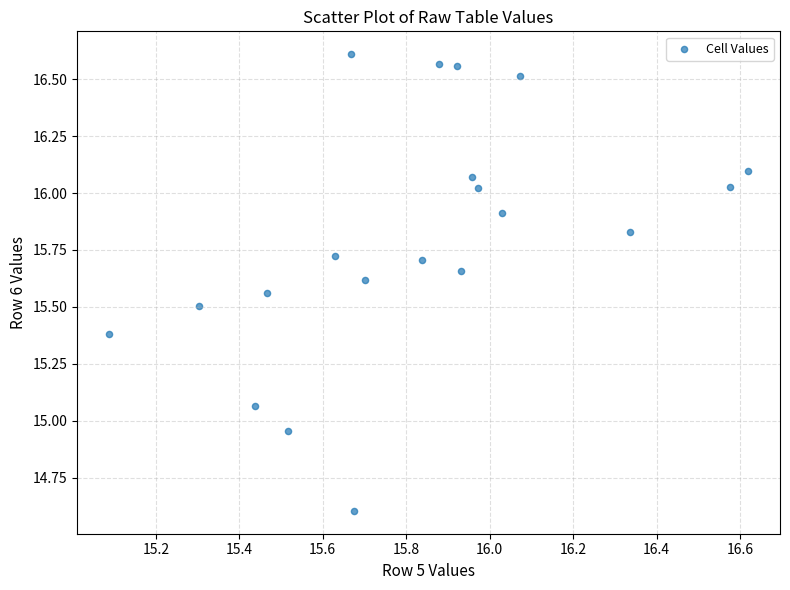

What is the range of X values (max minus min)?

1.5